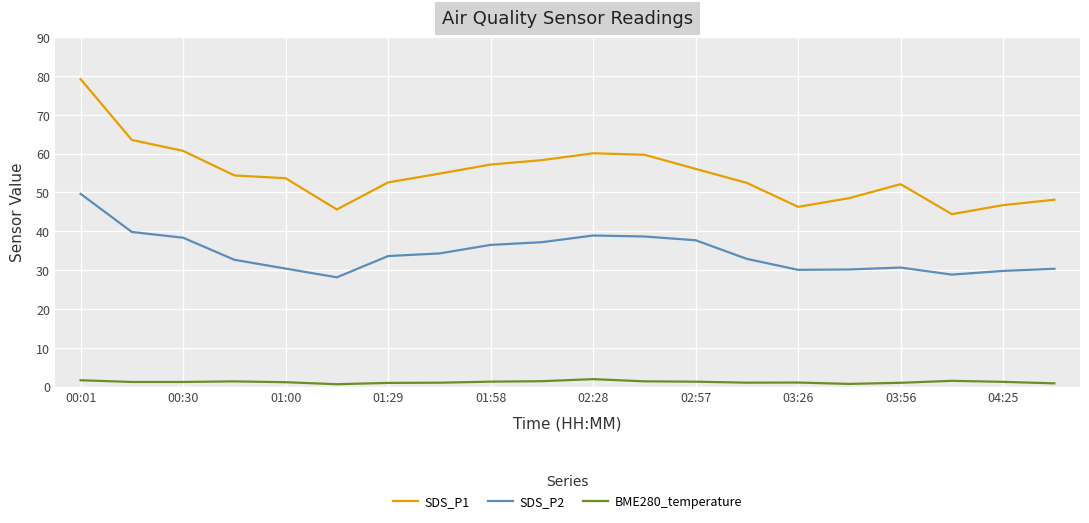

What is the sum of all SDS_P2 values?

688.8